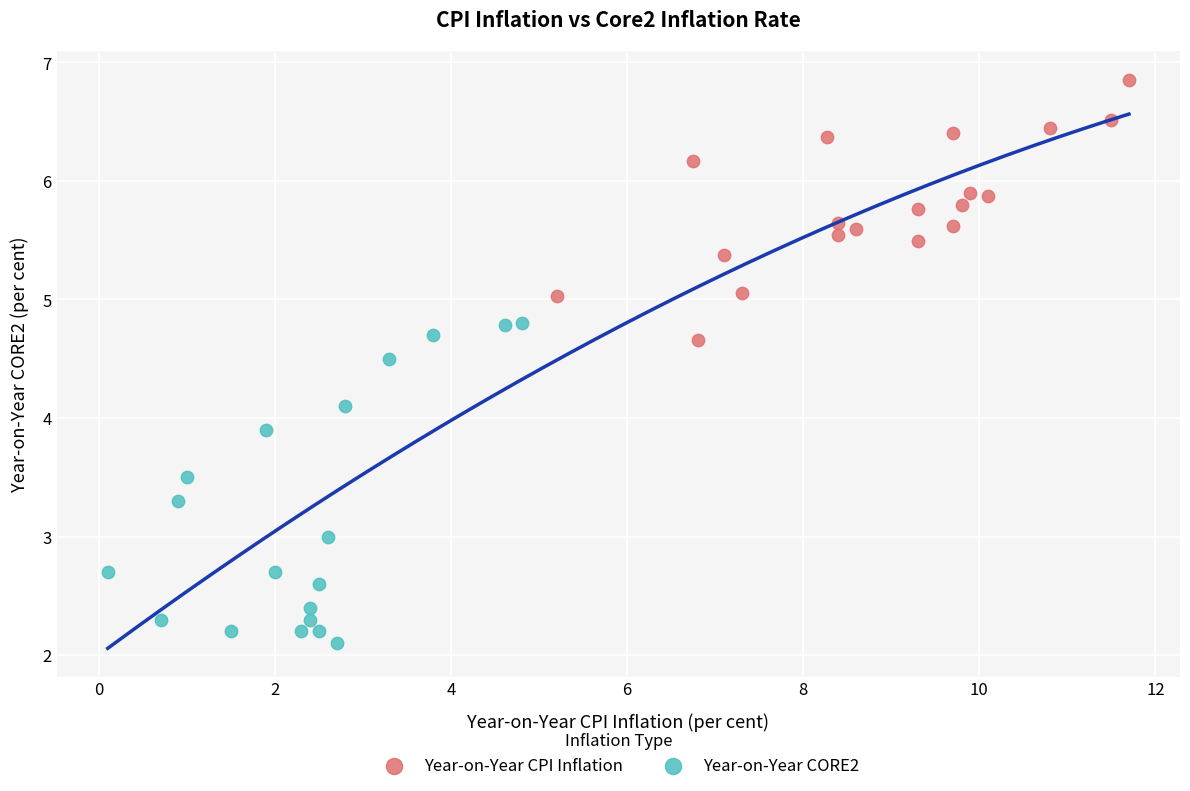

Which series has the largest Y range (max minus min)?

Year-on-Year CORE2